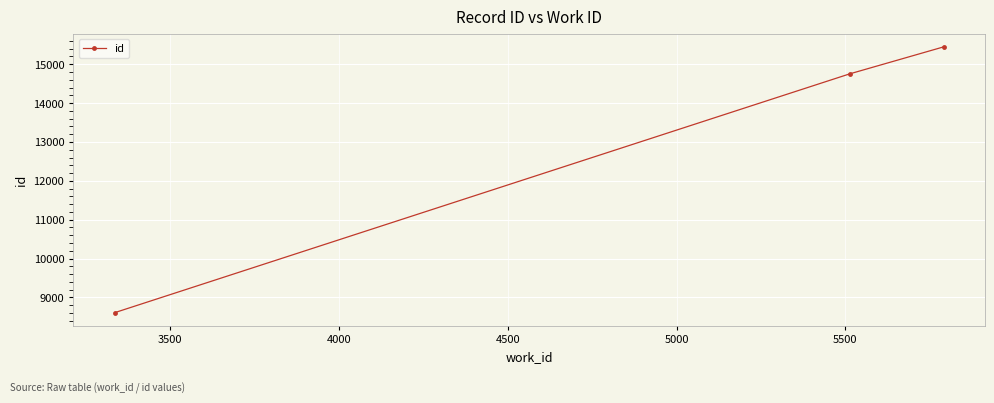

Reading right to left, what are all the values shown in this chart?

15447	14753	8607